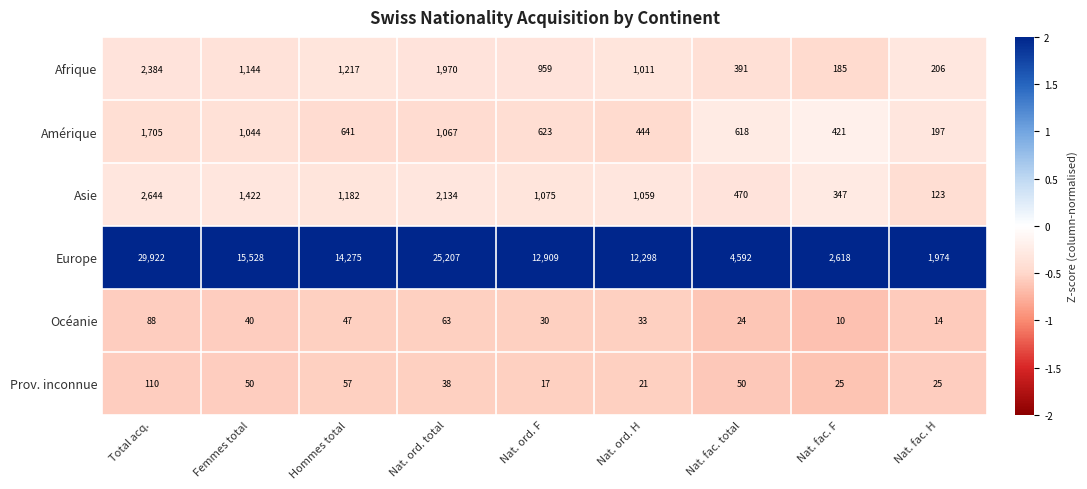

At Nat. ord. total, list the series in order from smallest to largest.

Prov. inconnue, Océanie, Amérique, Afrique, Asie, Europe